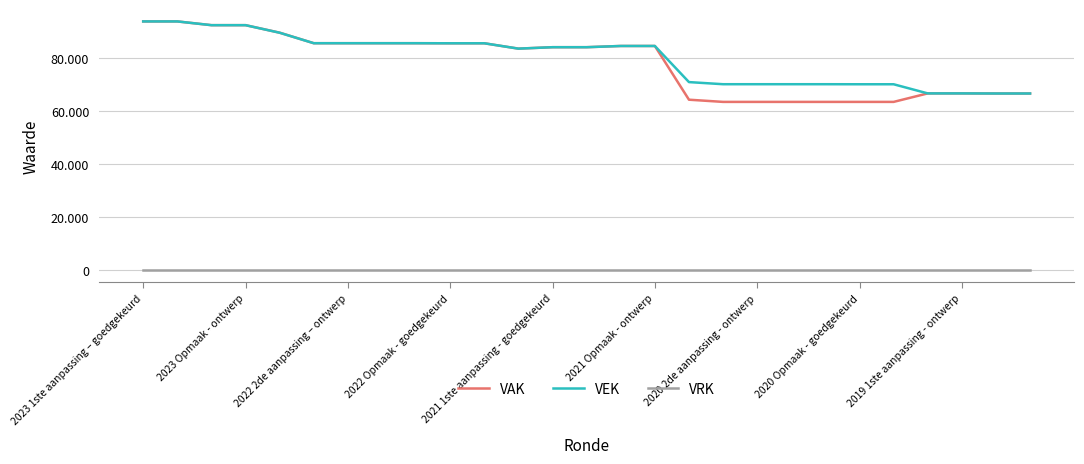

What are all the series names shown in the legend?

VAK, VEK, VRK